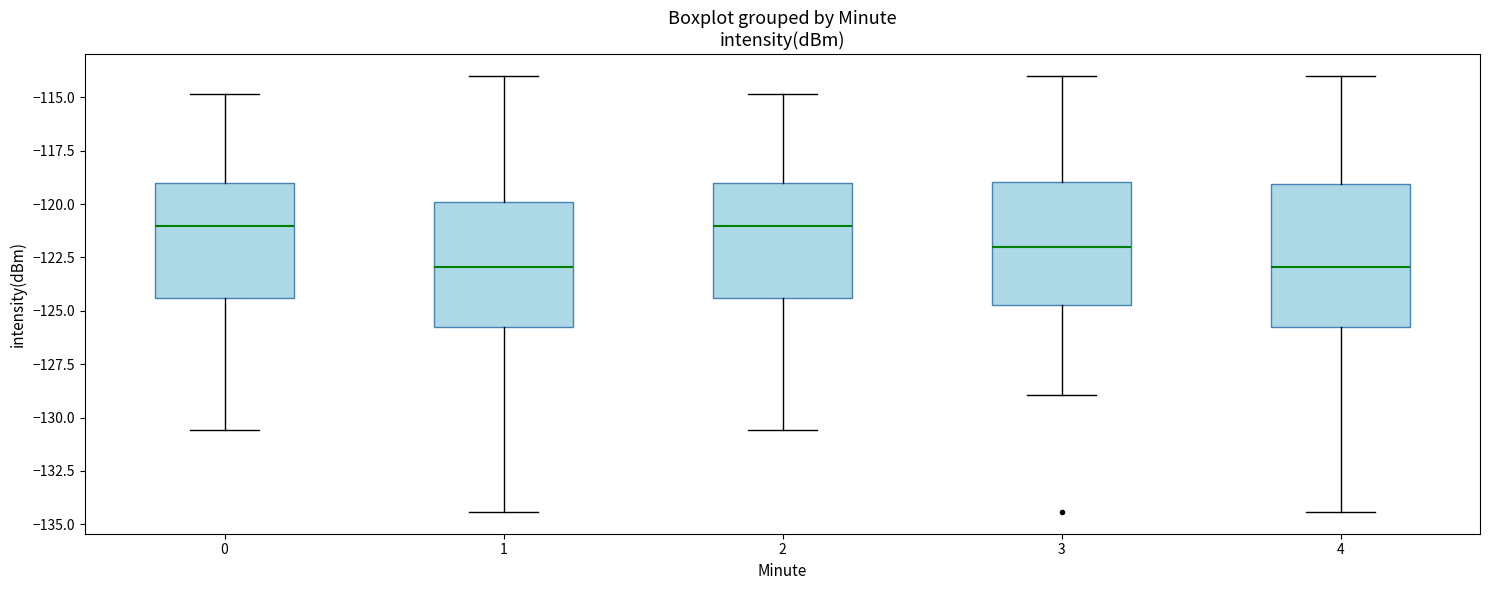

Reading left to right, read every box against the y-axis: the position of its median line, the range the box covers, and the ends of its whiskers. The values are not printed on the chart, so give them approximately, as read against the axis.

0: median -121.0, box -124.5 to -119.0, whiskers -130.5 to -115.0
1: median -123.0, box -126.0 to -120.0, whiskers -134.5 to -114.0
2: median -121.0, box -124.5 to -119.0, whiskers -130.5 to -115.0
3: median -122.0, box -124.5 to -119.0, whiskers -129.0 to -114.0
4: median -123.0, box -126.0 to -119.0, whiskers -134.5 to -114.0